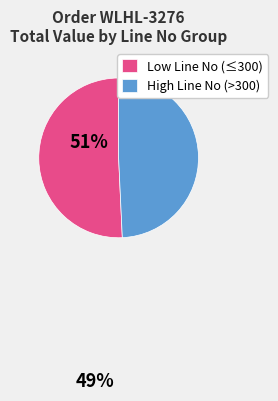

Do Low Line No (≤300) and High Line No (>300) together represent more than half of the pie?

Yes